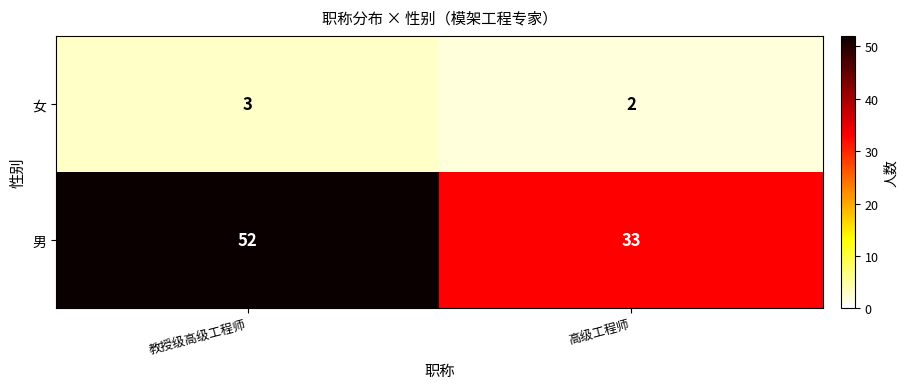

The 男 series shows 33 at 高级工程师. True or false?

True